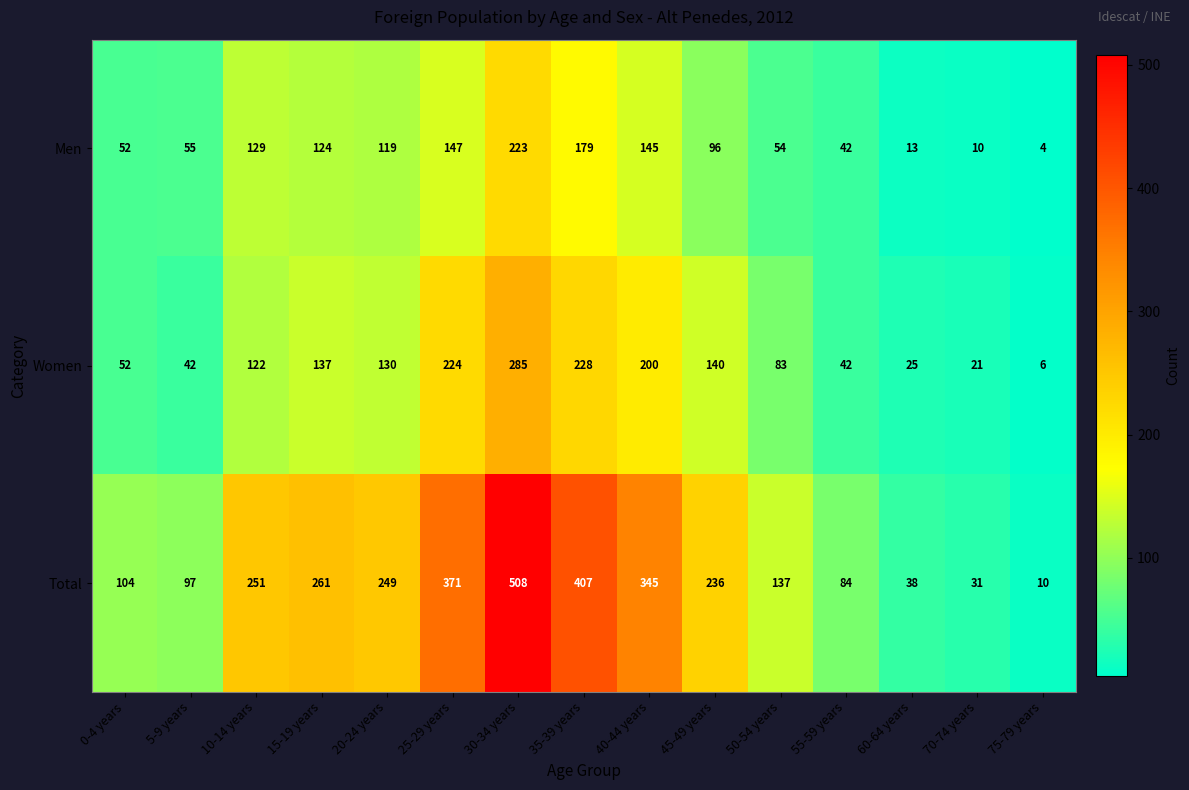

What is the sum of the Men values at 10-14 years and 70-74 years?

139